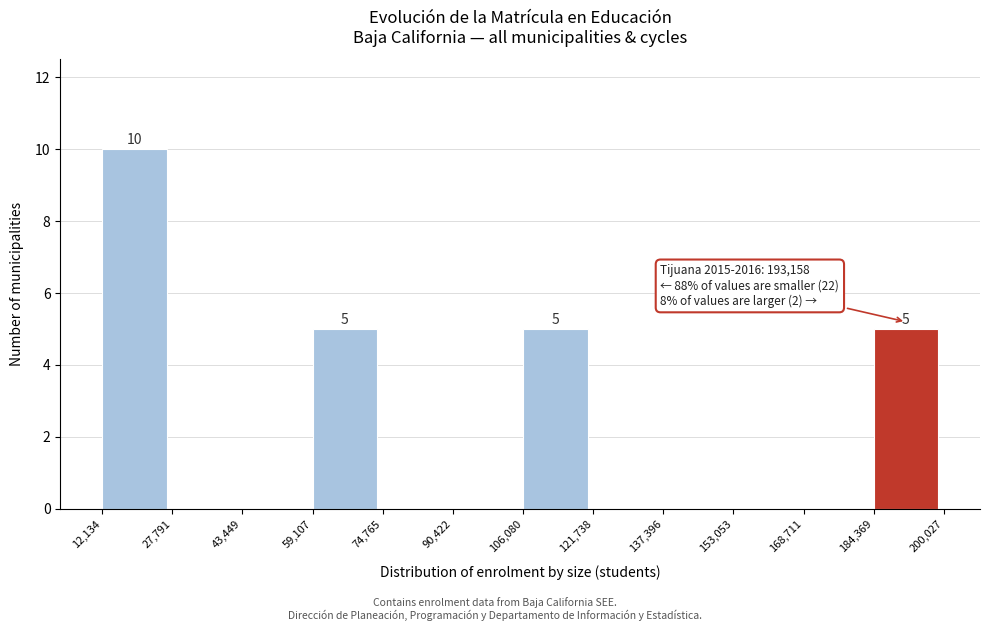

Over which range of the x-axis is the bar tallest?

12,134 to 27,791